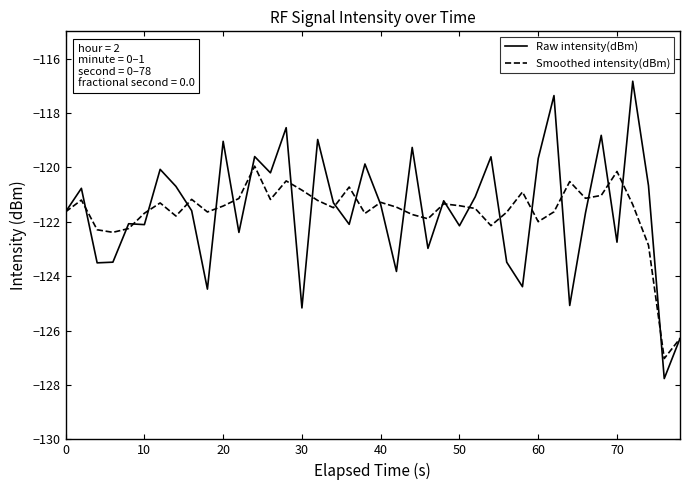

What are all the series names shown in the legend?

Raw intensity(dBm), Smoothed intensity(dBm)